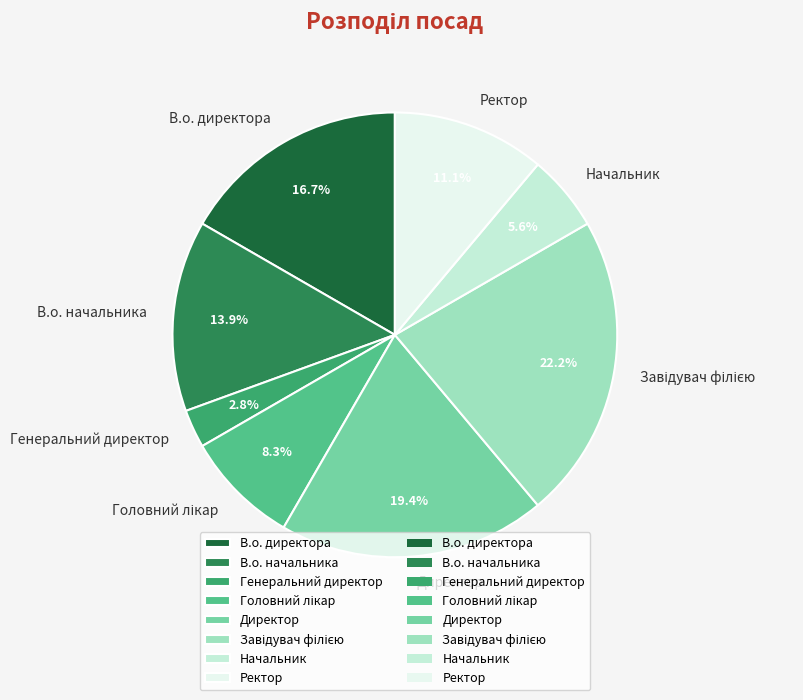

Does any single category account for the majority?

No